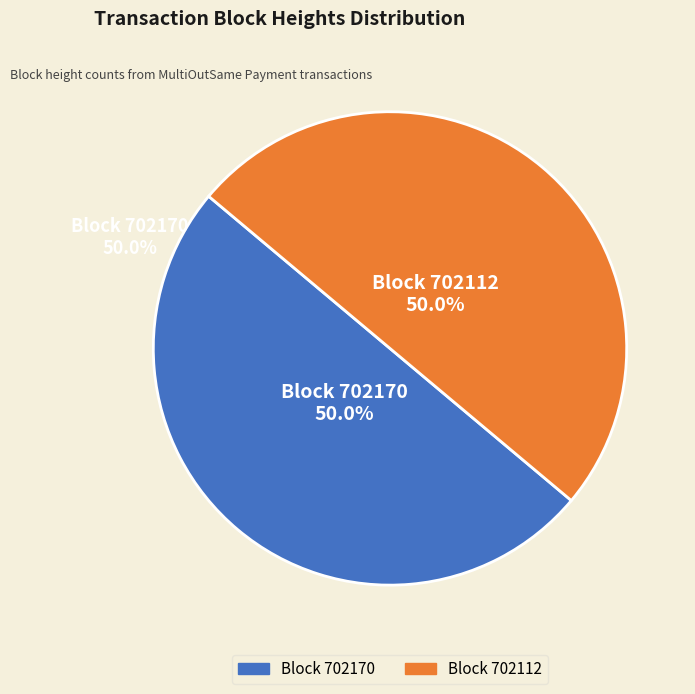

Which slice is the smallest?

702112